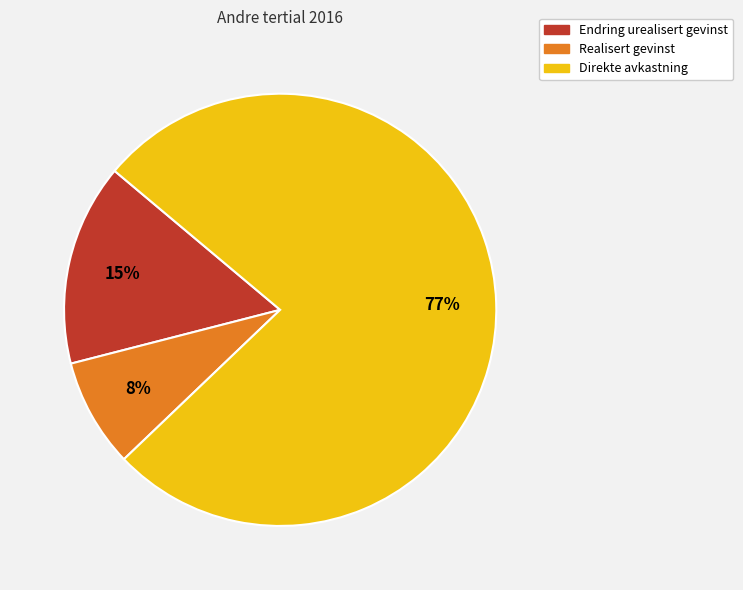

Rank the categories by value from highest to lowest.

Direkte avkastning, Endring urealisert gevinst, Realisert gevinst